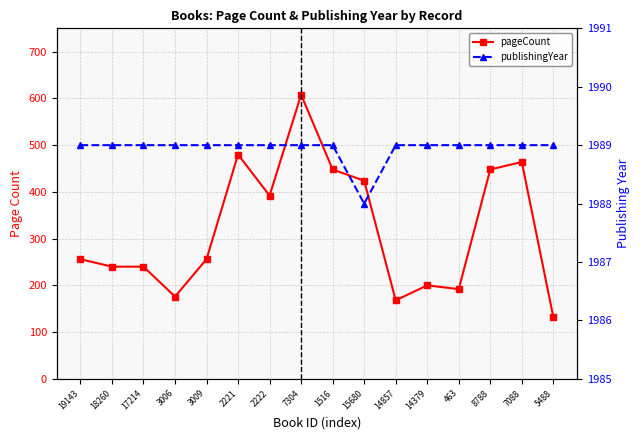

What is the difference between the pageCount values at 463 and 15680?

232